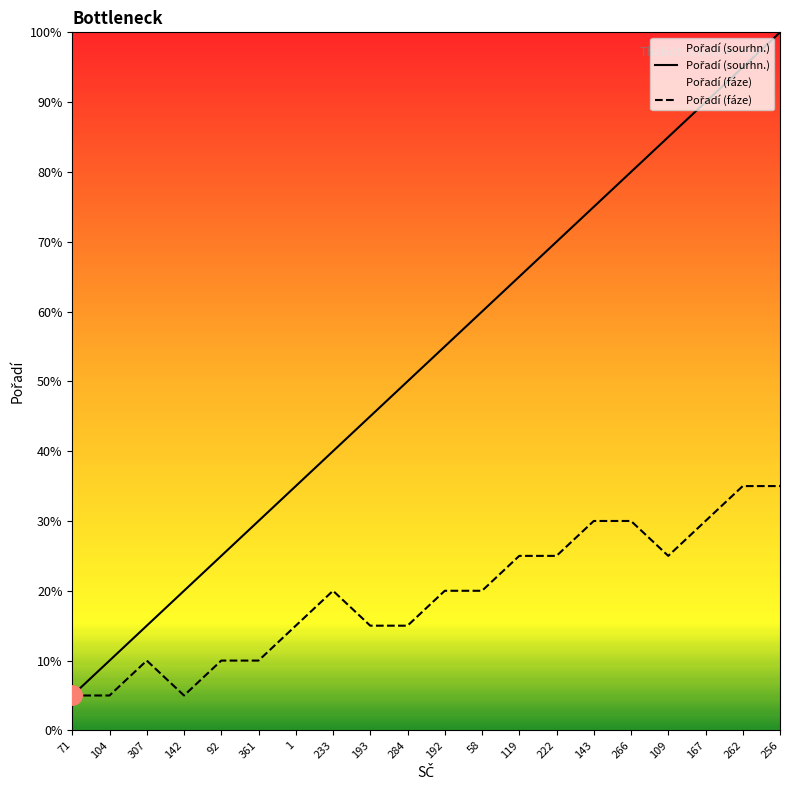

What is the value of the Pořadí (sourhn.) point at the 2nd from the left?

2